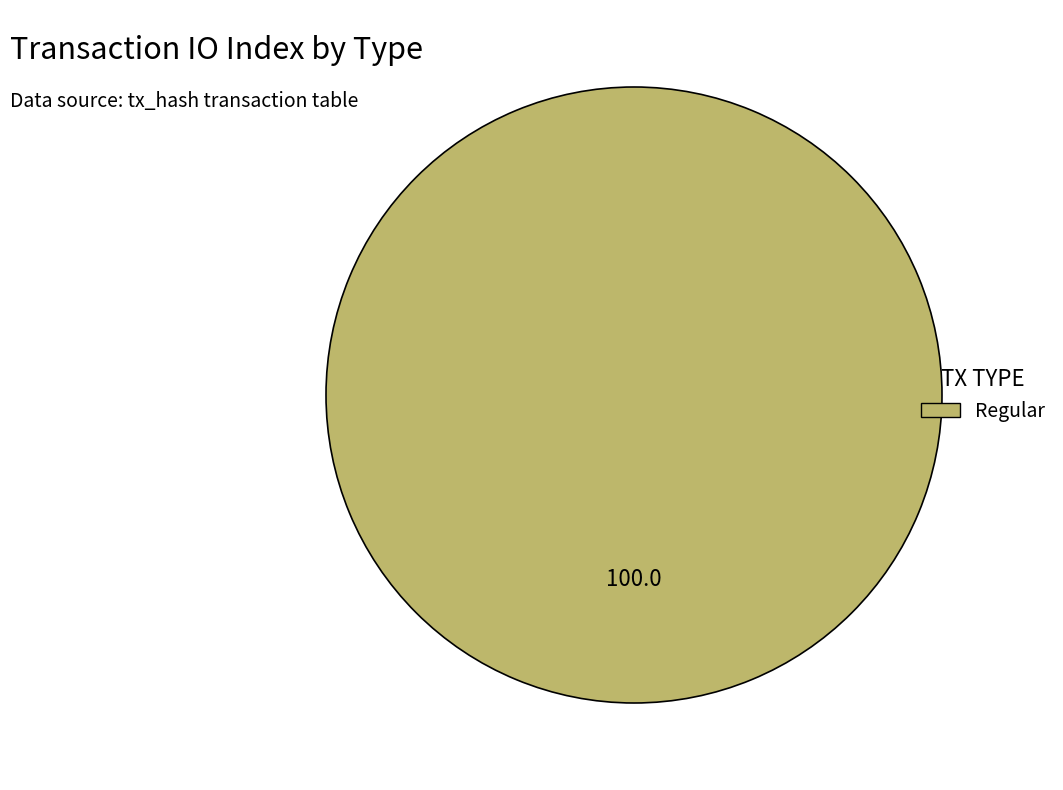

Which slice represents more than half of the pie?

Regular